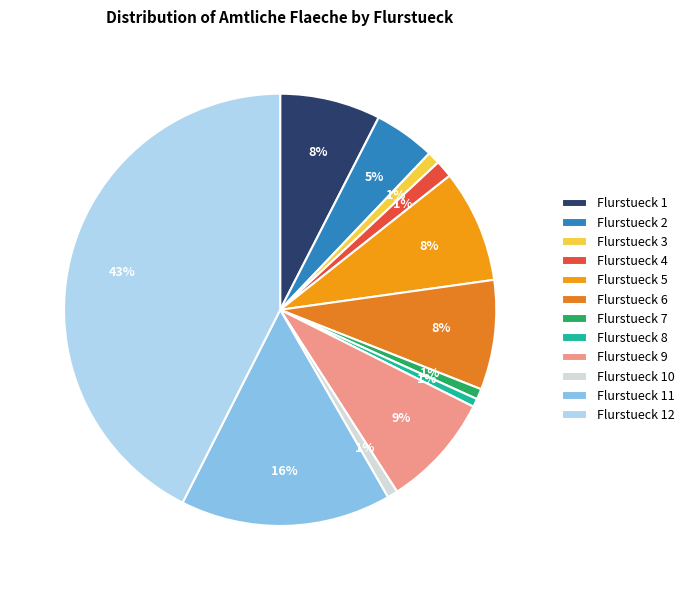

Count the number of slices in the pie.

12